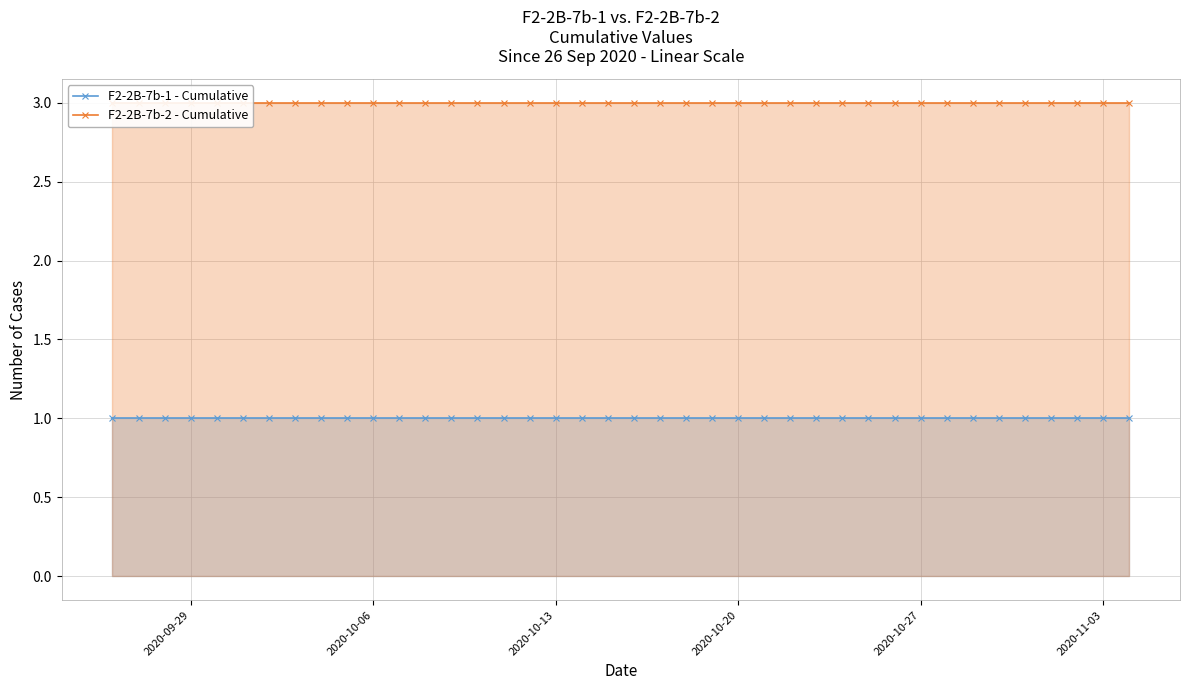

At which category does the chart reach its peak across all series?

2020-09-29